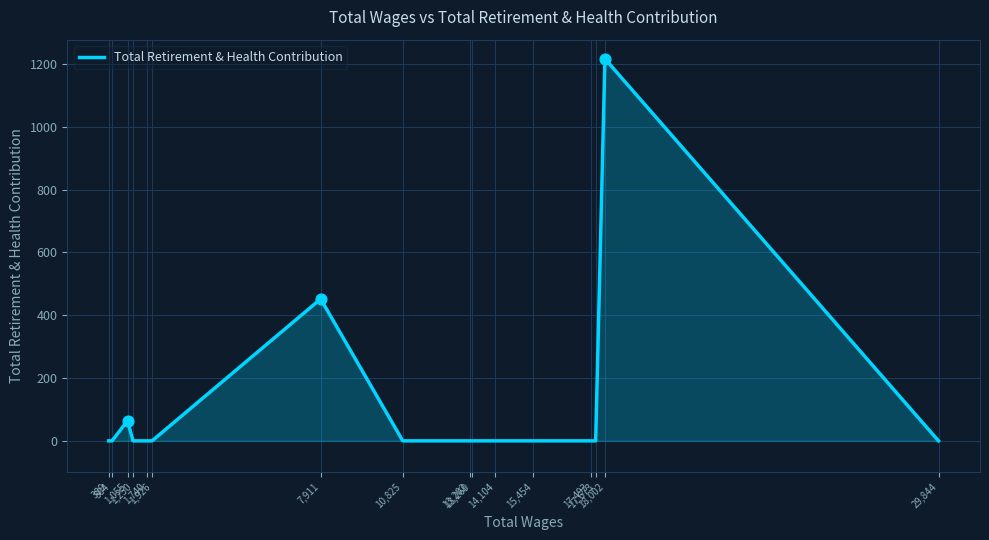

Between 1,055 and 1,926, which is larger?

1,055